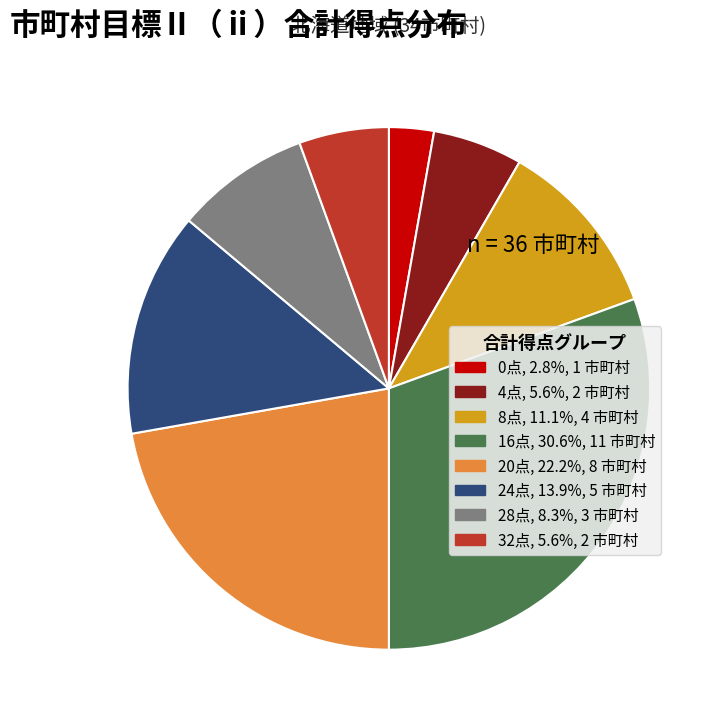

Is there a majority slice in this chart?

No